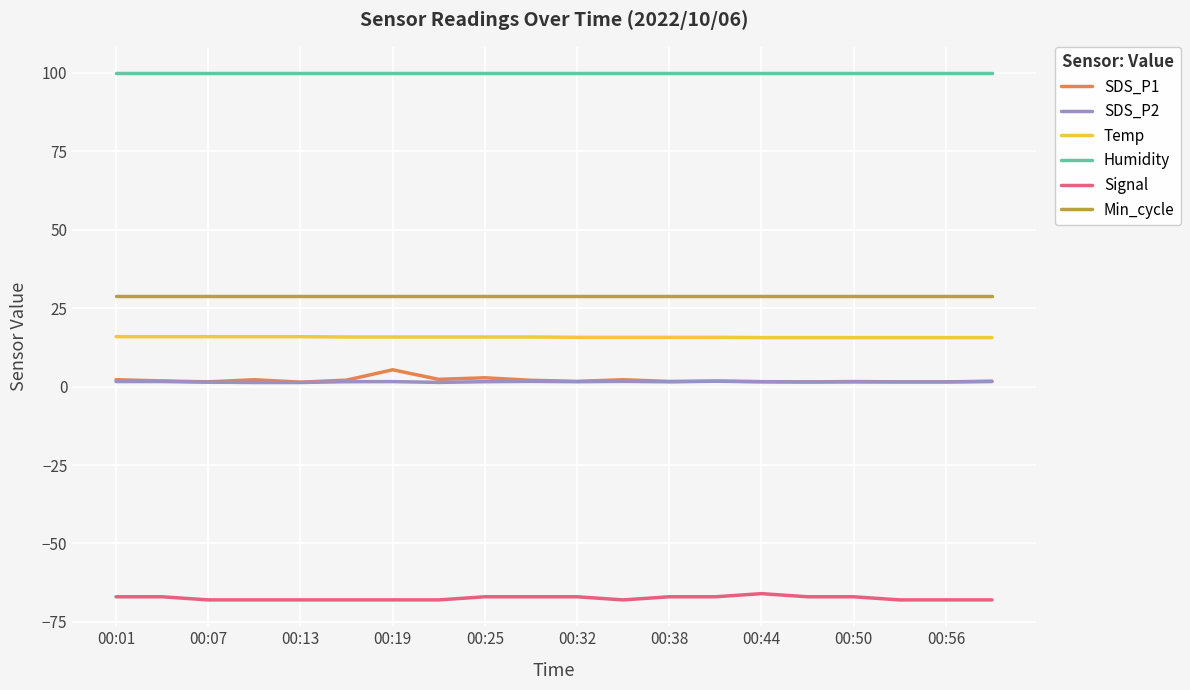

True or false: SDS_P1 and Humidity cross at least once.

False